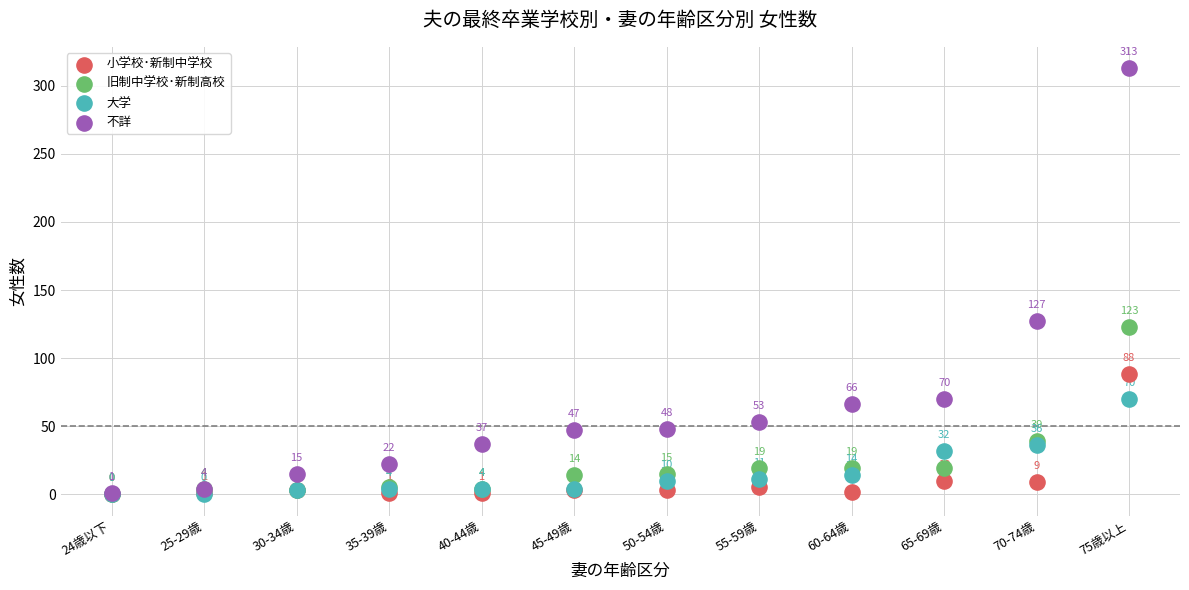

Across all series, what Y value is closest to 156?

127